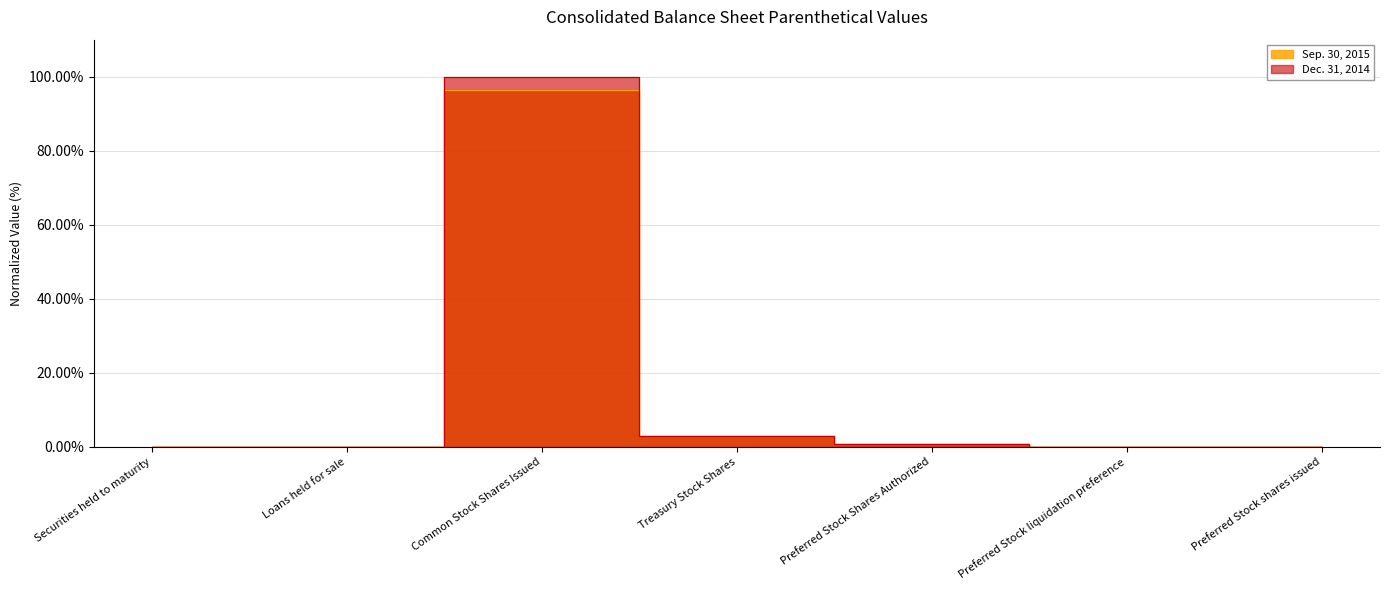

True or false: Sep. 30, 2015 and Dec. 31, 2014 cross at least once.

False